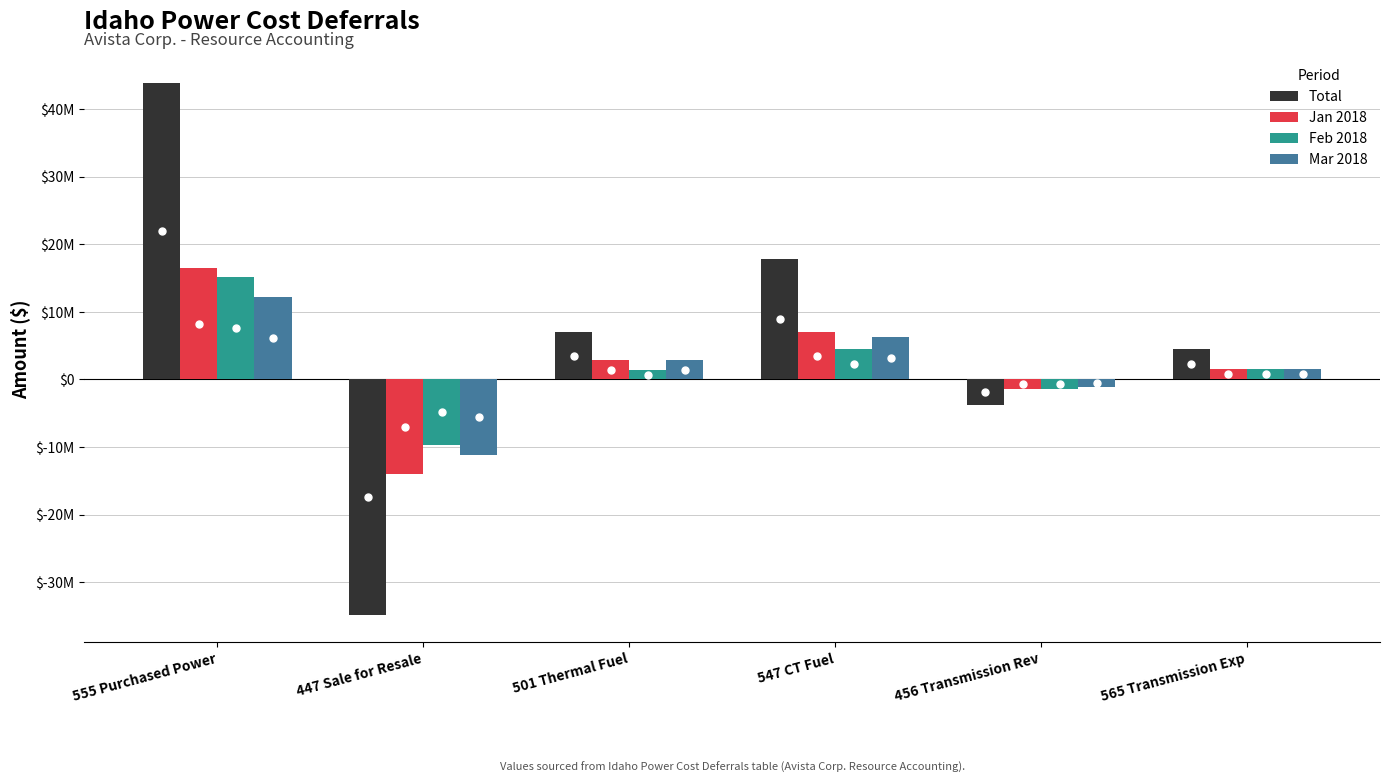

Which label corresponds to the smallest value in the chart?

447 Sale for Resale